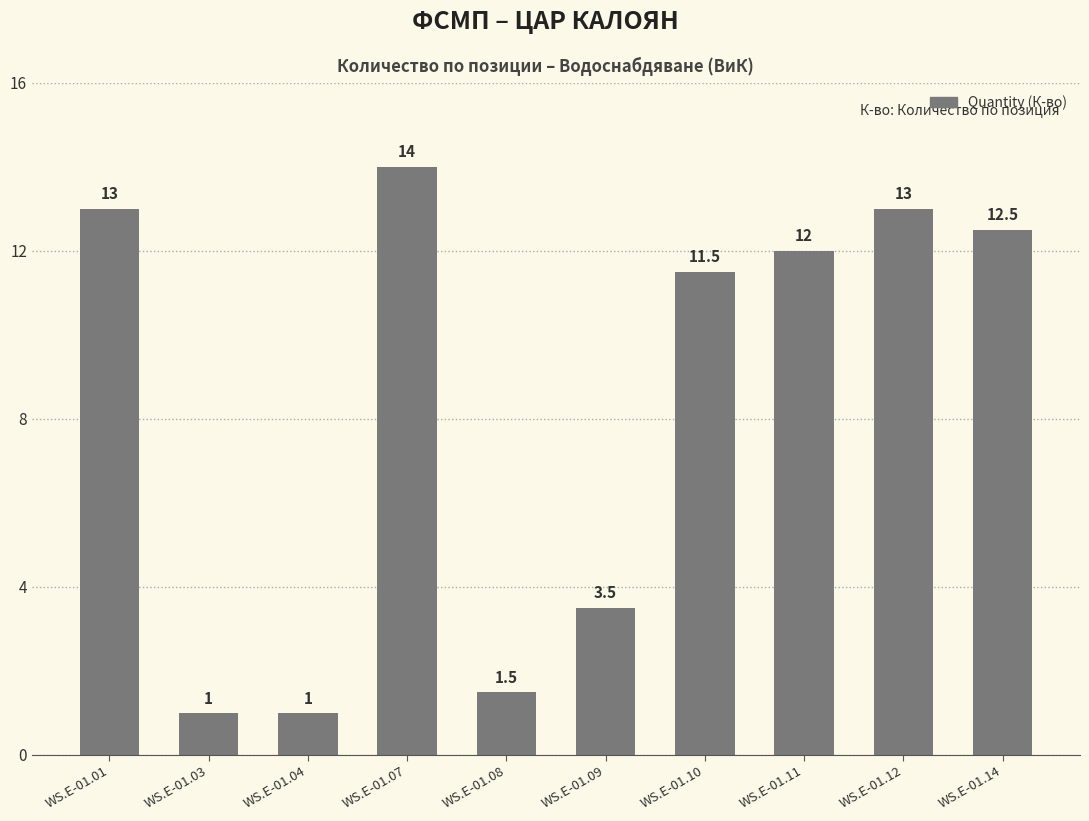

Reading right to left, extract all data points from this chart.

WS.E-01.14=12.5	WS.E-01.12=13.0	WS.E-01.11=12.0	WS.E-01.10=11.5	WS.E-01.09=3.5	WS.E-01.08=1.5	WS.E-01.07=14.0	WS.E-01.04=1.0	WS.E-01.03=1.0	WS.E-01.01=13.0